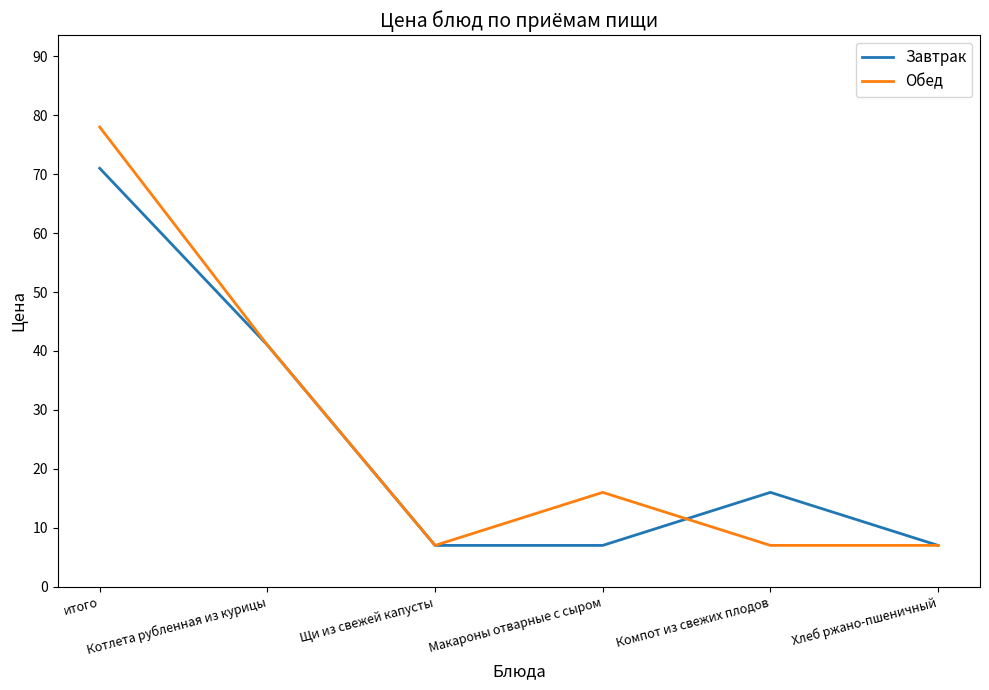

The value of Завтрак at Хлеб ржано-пшеничный is 7. True or false?

True